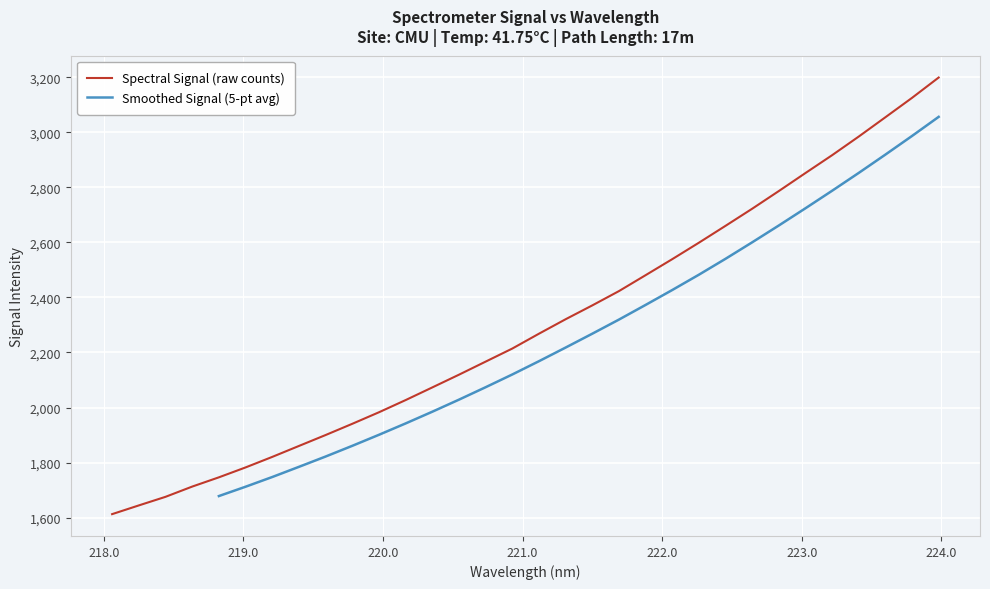

At which label does the data first exceed 2268?

221.1174